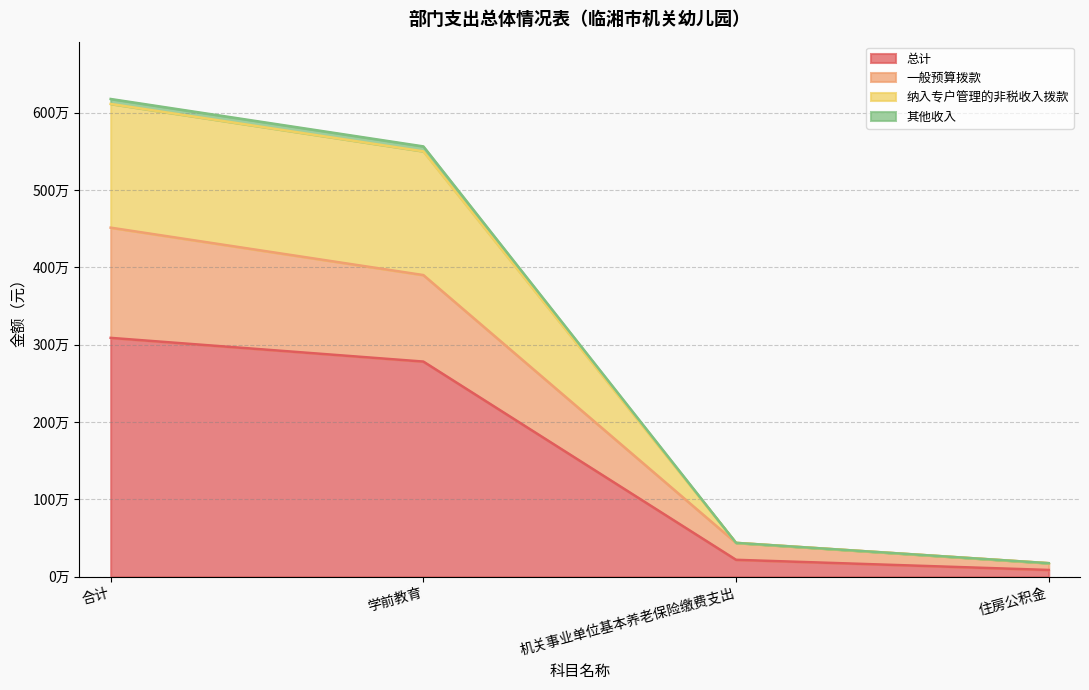

What is the difference between the second highest and second lowest values in the 总计 series?

2563824.5